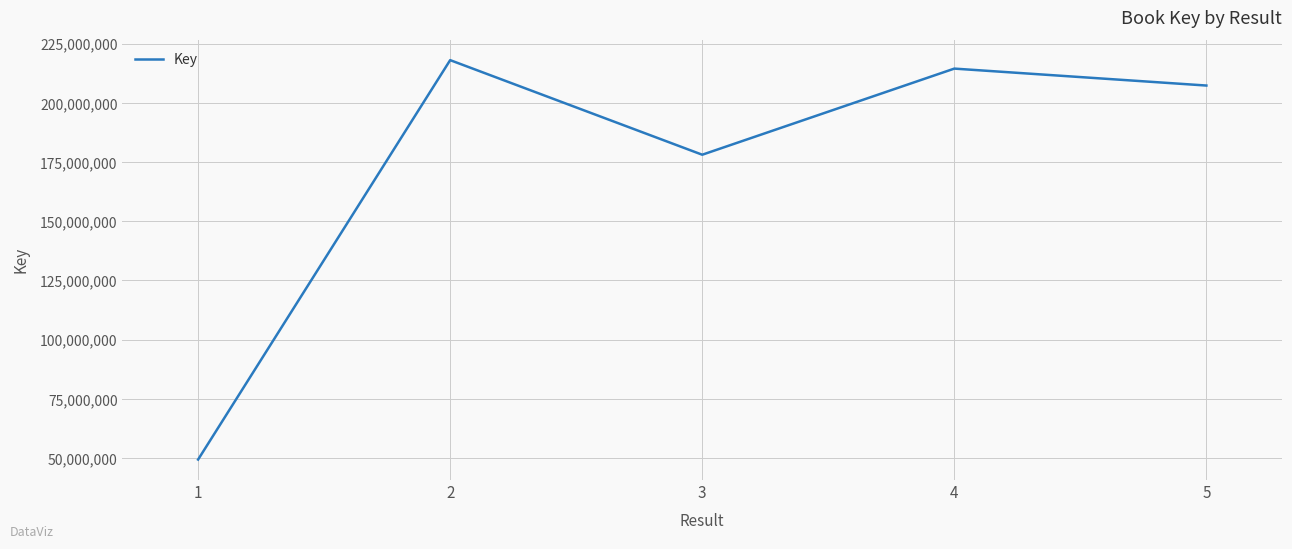

Reading right to left, extract all data points from this chart.

5=207291314	4=214439770	3=178090662	2=218014010	1=49418624